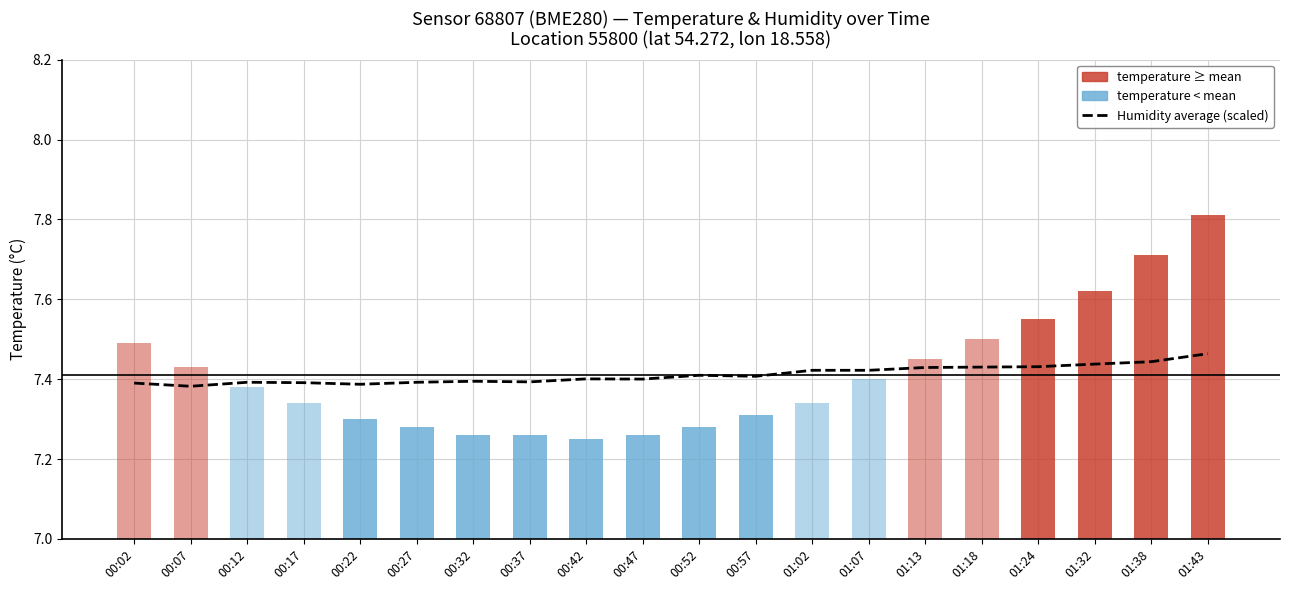

Reading right to left, extract all data points from this chart.

7.5	7.4	7.4	7.4	7.4	7.4	7.4	7.4	7.4	7.4	7.4	7.4	7.4	7.4	7.4	7.4	7.4	7.4	7.4	7.4